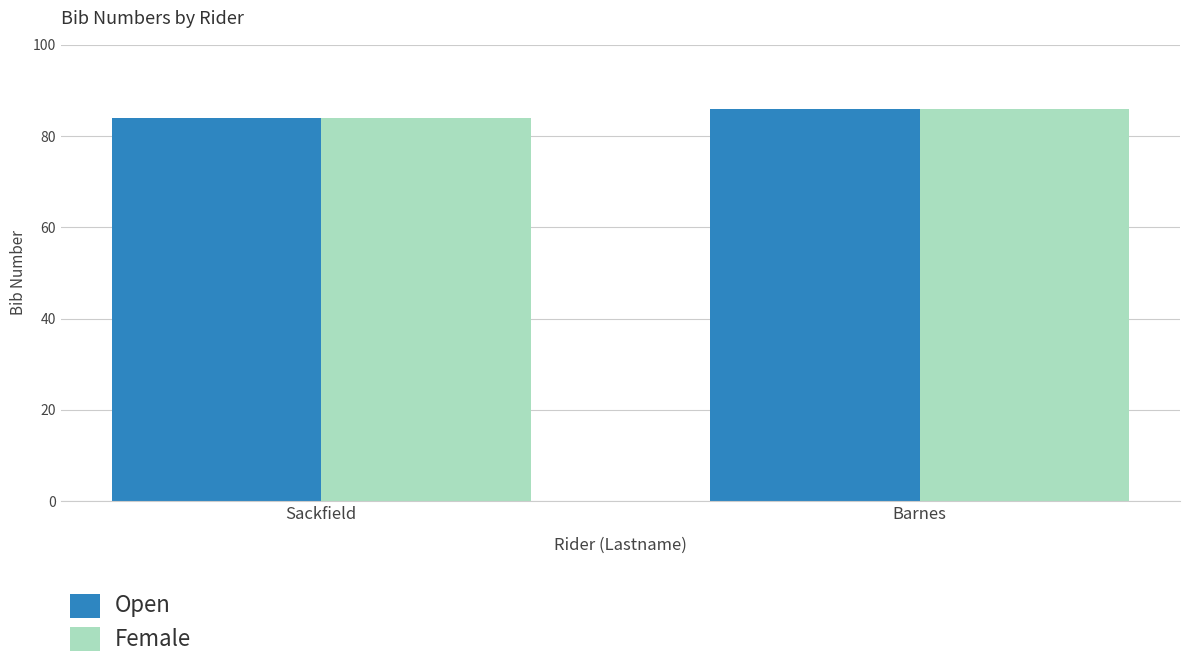

True or false: Open has a value of 84 at Sackfield.

True